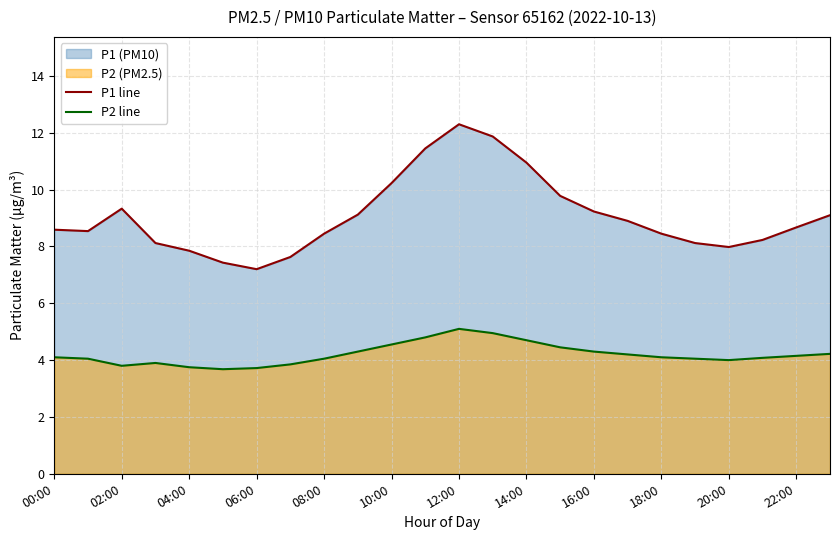

At which category does P1 line reach its first local peak?

02:00